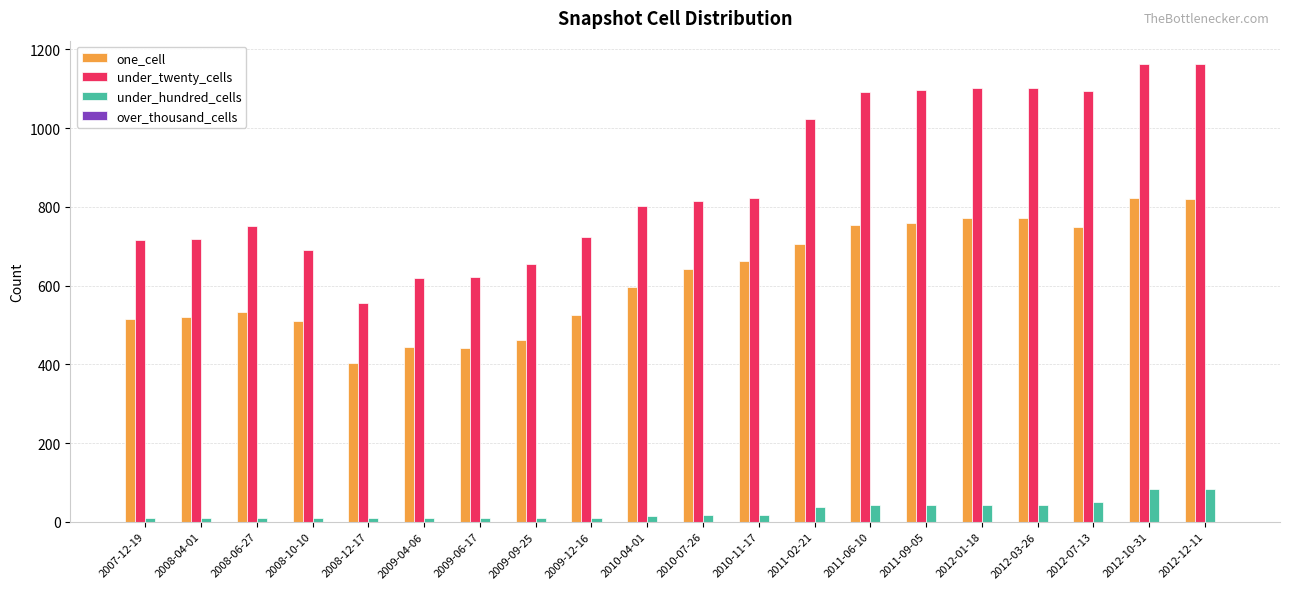

What is the sum of the under_hundred_cells values at 2010-07-26 and 2010-04-01?

31